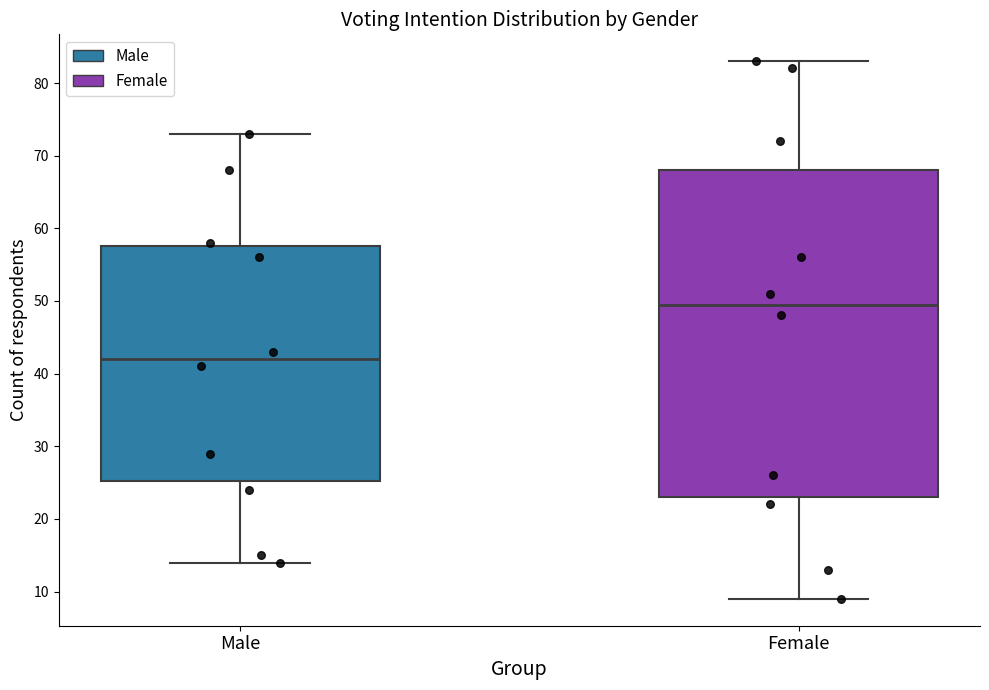

Which box has the highest median line?

Female